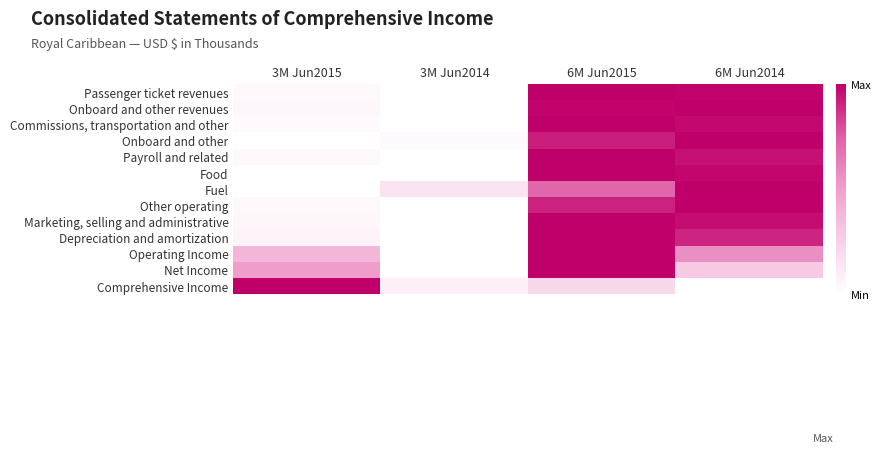

Reading right to left, what are all the values shown in this chart?

Passenger ticket revenues: 6M Jun2014=1.0	6M Jun2015=1.0	3M Jun2014=0.0	3M Jun2015=0.0
Onboard and other revenues: 6M Jun2014=1.0	6M Jun2015=1.0	3M Jun2014=0.0	3M Jun2015=0.0
Commissions, transportation and other: 6M Jun2014=1.0	6M Jun2015=1.0	3M Jun2014=0.0	3M Jun2015=0.0
Onboard and other: 6M Jun2014=1.0	6M Jun2015=0.9	3M Jun2014=0.0	3M Jun2015=0.0
Payroll and related: 6M Jun2014=1.0	6M Jun2015=1.0	3M Jun2014=0.0	3M Jun2015=0.0
Food: 6M Jun2014=1.0	6M Jun2015=1.0	3M Jun2014=0.0	3M Jun2015=0.0
Fuel: 6M Jun2014=1.0	6M Jun2015=0.7	3M Jun2014=0.1	3M Jun2015=0.0
Other operating: 6M Jun2014=1.0	6M Jun2015=0.9	3M Jun2014=0.0	3M Jun2015=0.0
Marketing, selling and administrative: 6M Jun2014=1.0	6M Jun2015=1.0	3M Jun2014=0.0	3M Jun2015=0.0
Depreciation and amortization: 6M Jun2014=0.9	6M Jun2015=1.0	3M Jun2014=0.0	3M Jun2015=0.1
Operating Income: 6M Jun2014=0.6	6M Jun2015=1.0	3M Jun2014=0.0	3M Jun2015=0.4
Net Income: 6M Jun2014=0.3	6M Jun2015=1.0	3M Jun2014=0.0	3M Jun2015=0.5
Comprehensive Income: 6M Jun2014=0.0	6M Jun2015=0.2	3M Jun2014=0.1	3M Jun2015=1.0